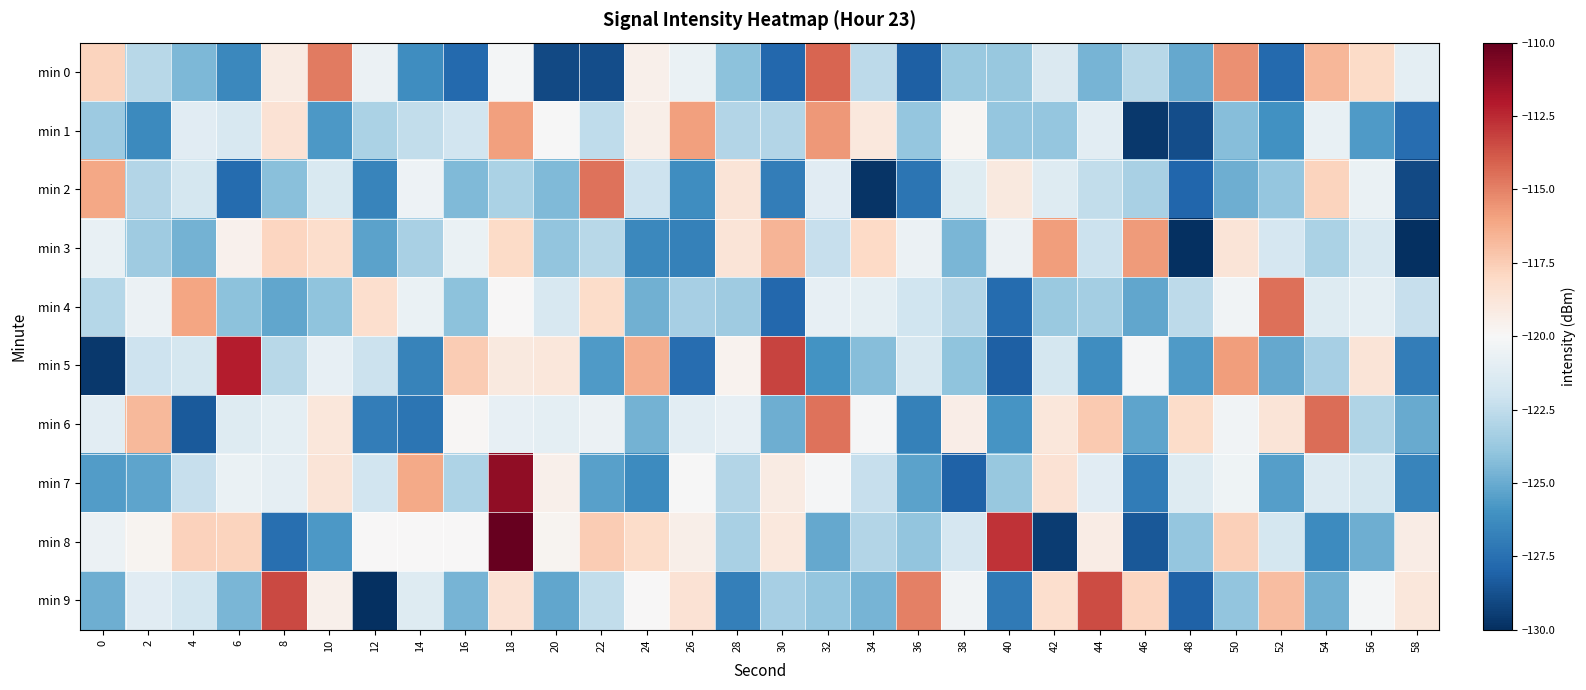

Which has a higher value, 32 or 48?

32